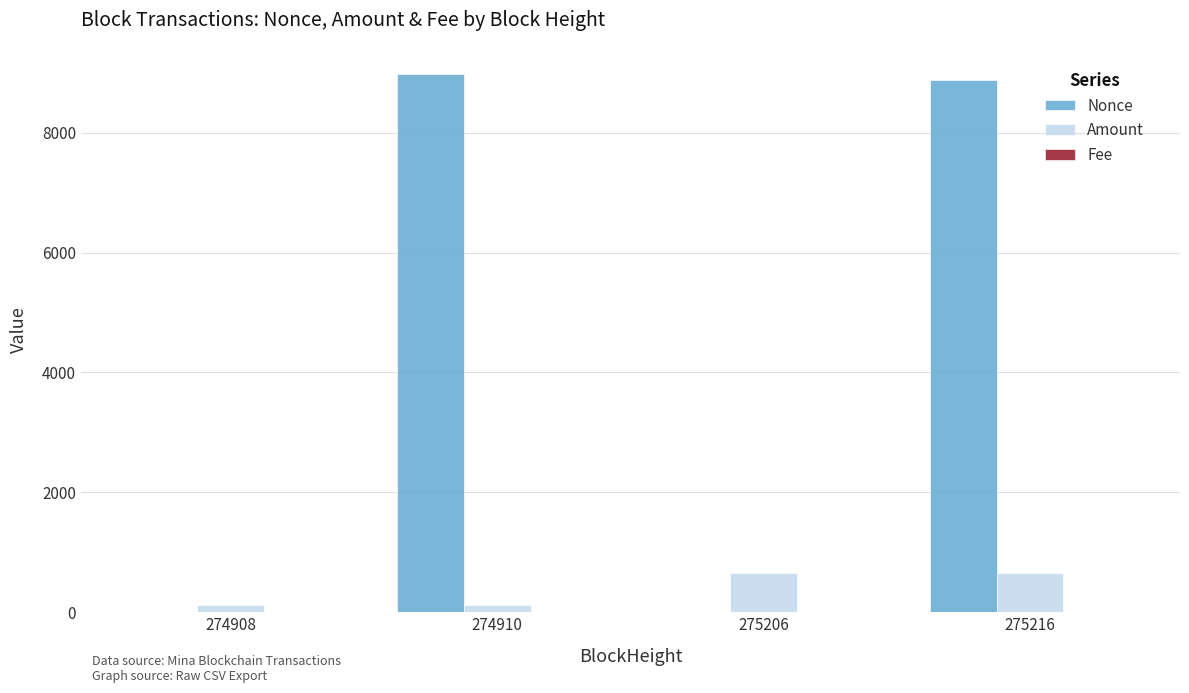

Count the number of categories in the chart.

4